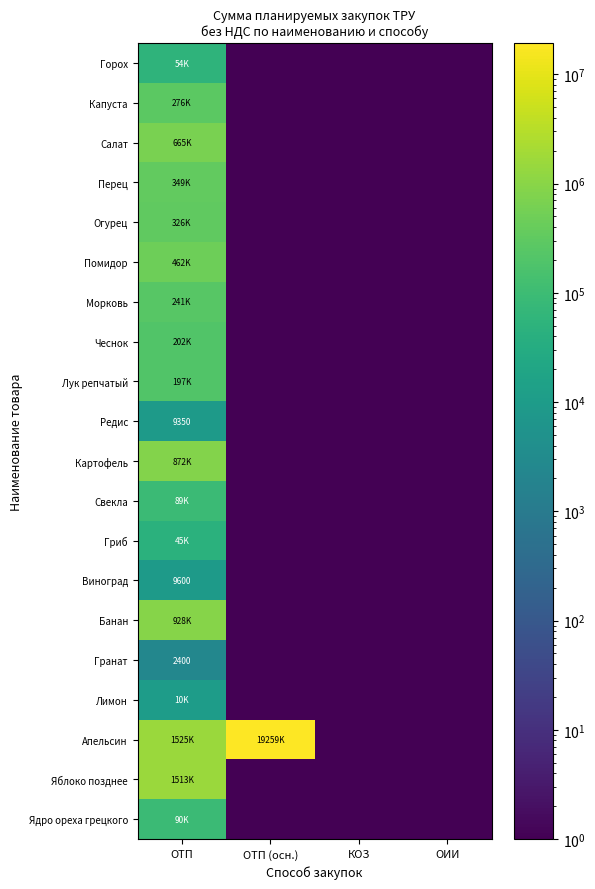

What is the difference between the highest and lowest values at ОТП (осн.)?

19259357